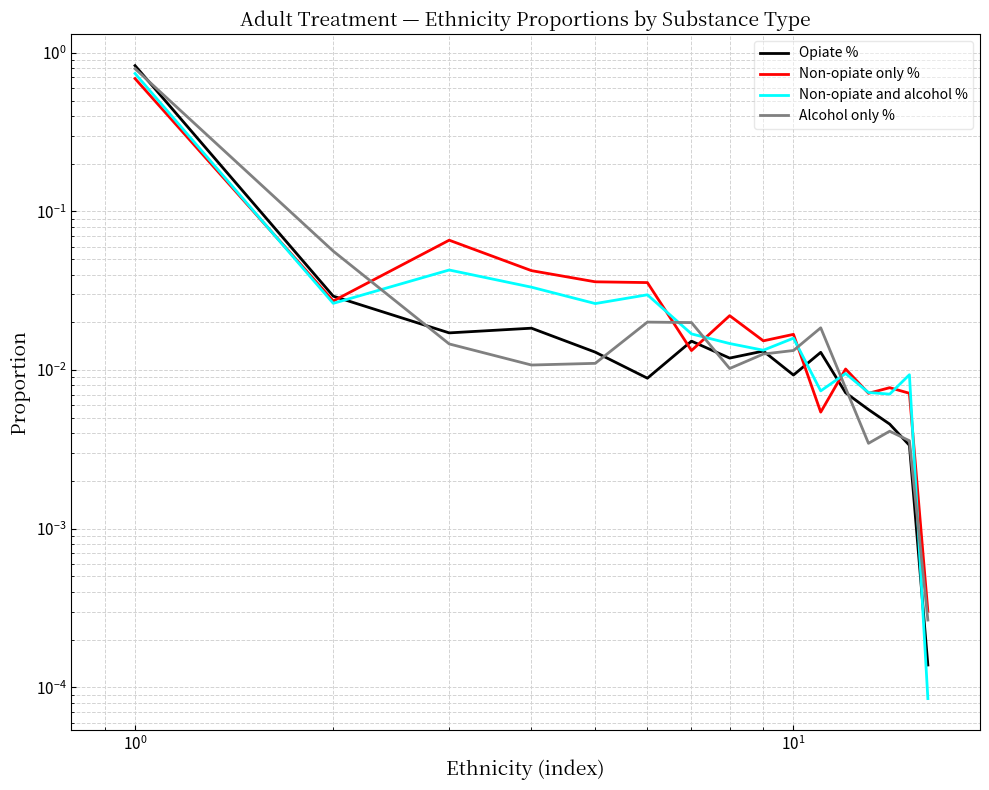

True or false: Alcohol only % has a value of 0.0 at 8.

False